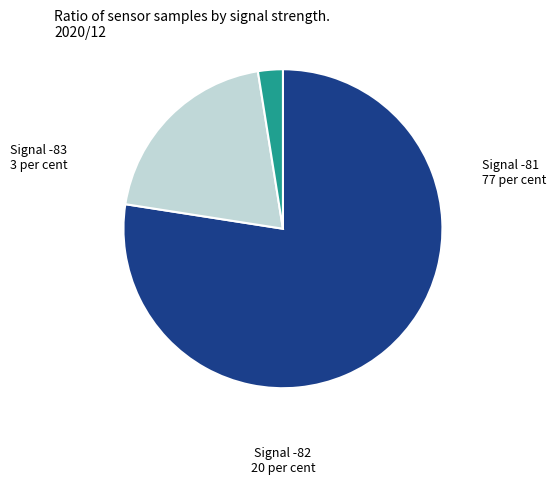

Does any single category account for the majority?

Yes